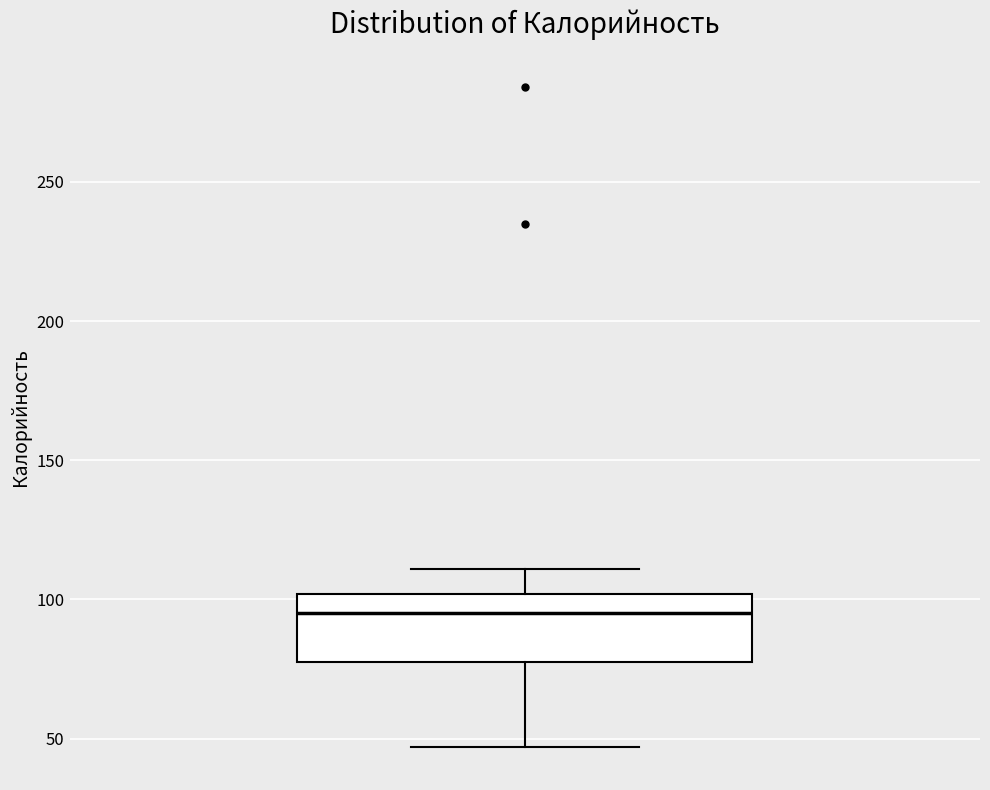

Transcribe this box plot: give where the median line is, the range the box spans, and where the two whiskers end, as read against the y-axis. The values are not printed on the chart, so give them approximately, as read against the axis.

median 95, box 80 to 100, whiskers 45 to 110